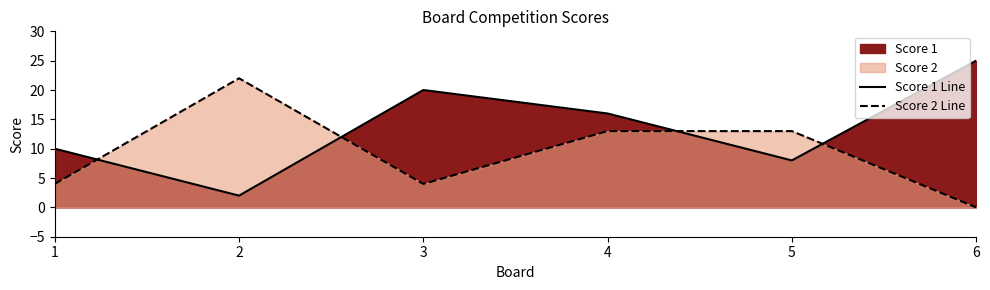

Is the value of Score 2 Line at 6 greater than the value of Score 1 Line at 5?

No